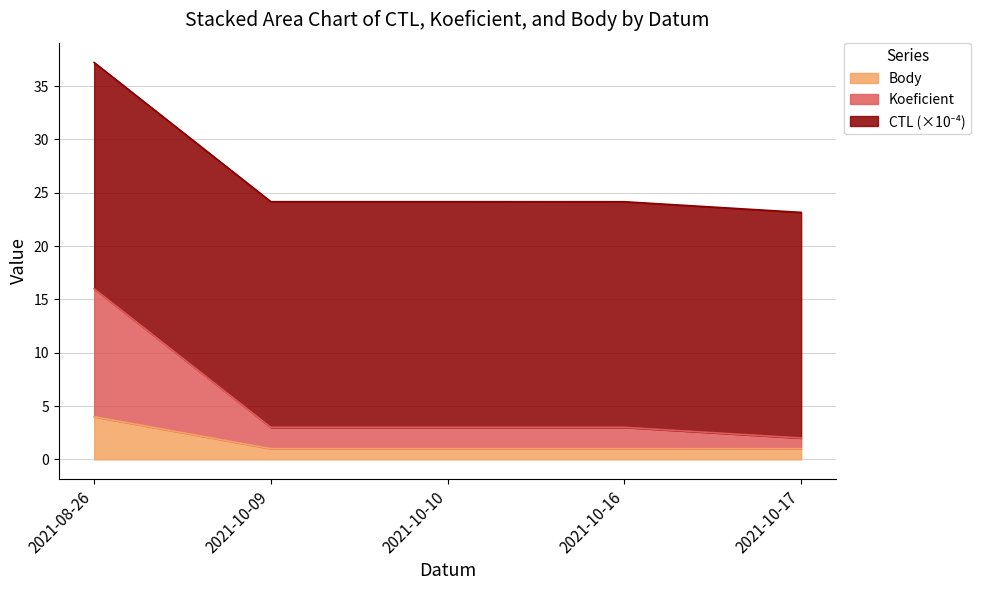

What is the spread (max minus min) of values at 2021-10-09?

23.2